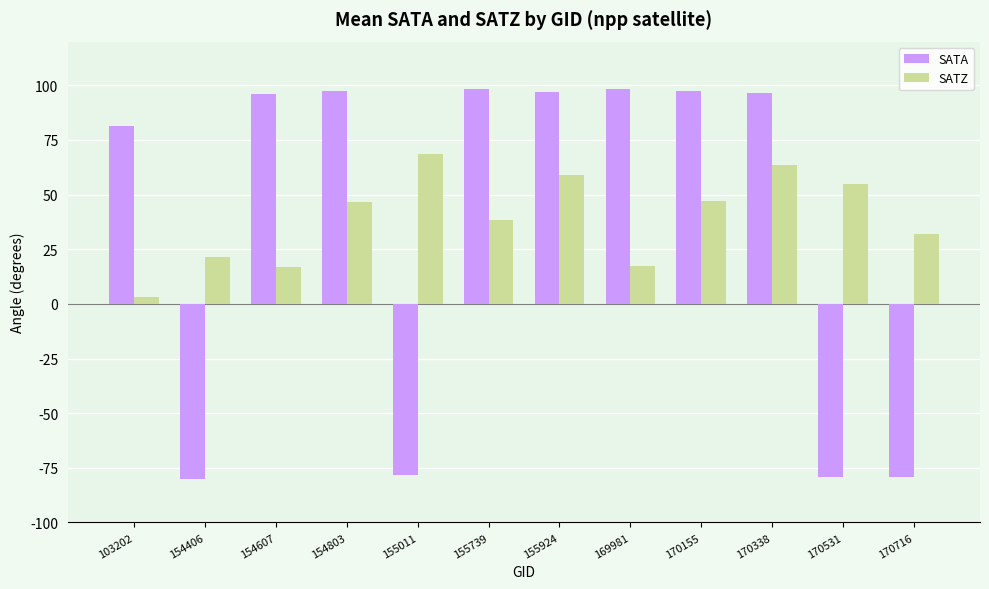

How many values in SATA are below zero?

4